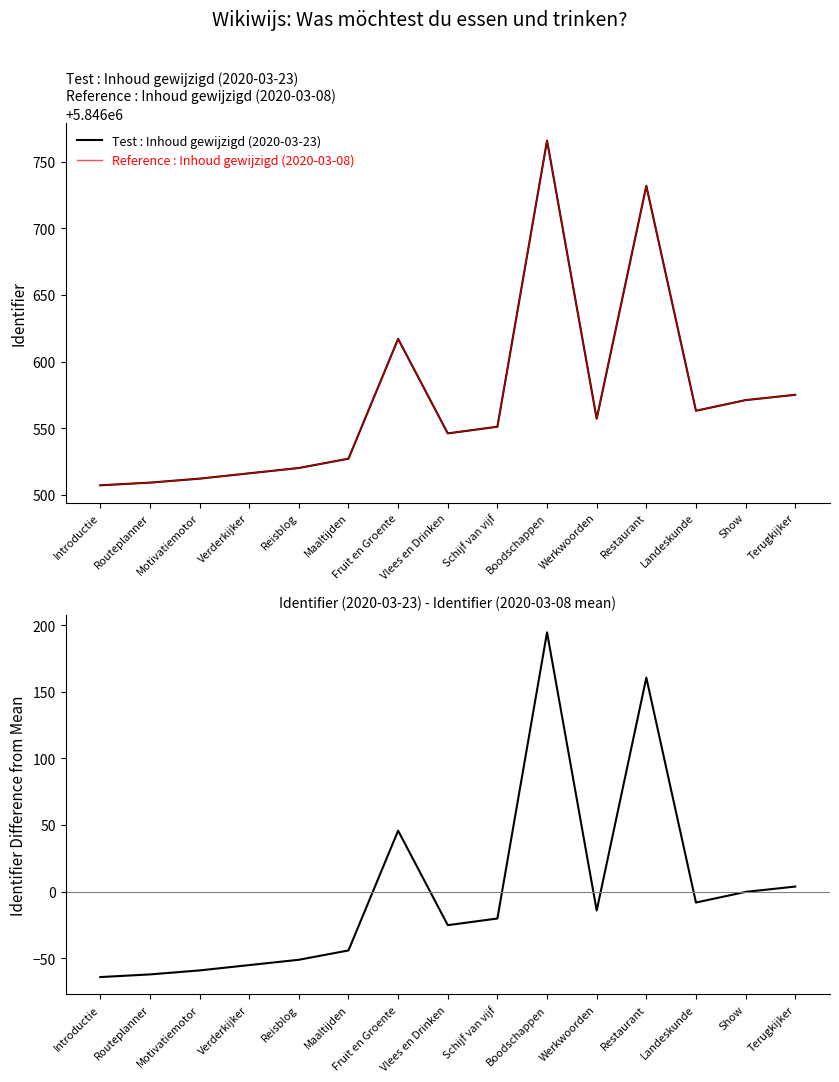

What is the sum of the Reference : Inhoud gewijzigd (2020-03-08) values at Show and Reisblog?

11693091.0